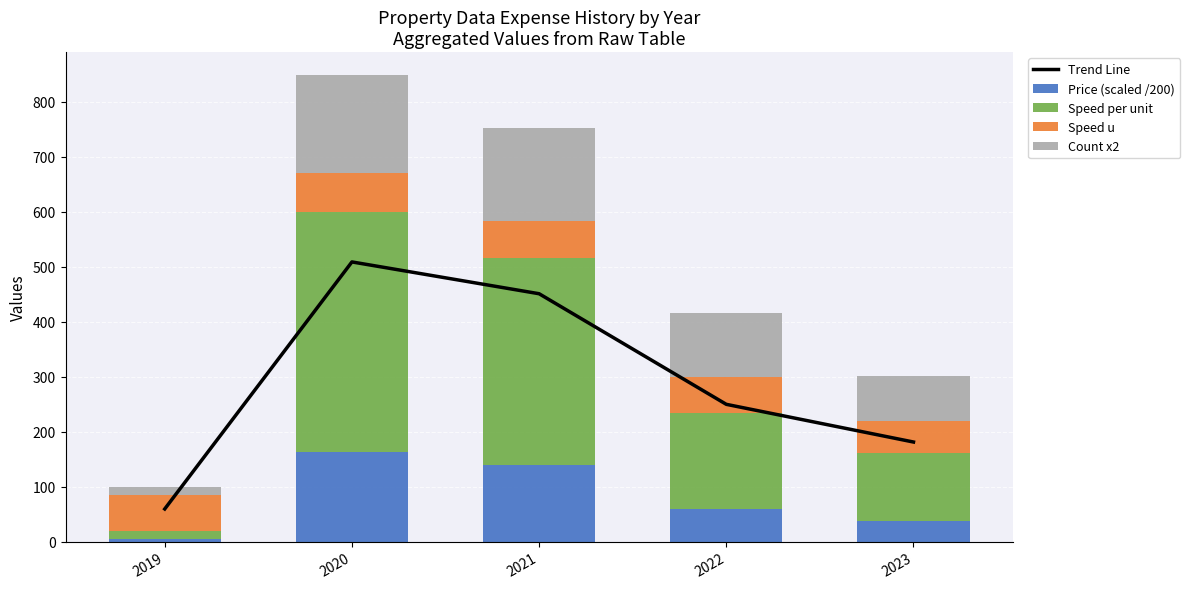

Does the chart contain any negative values?

No